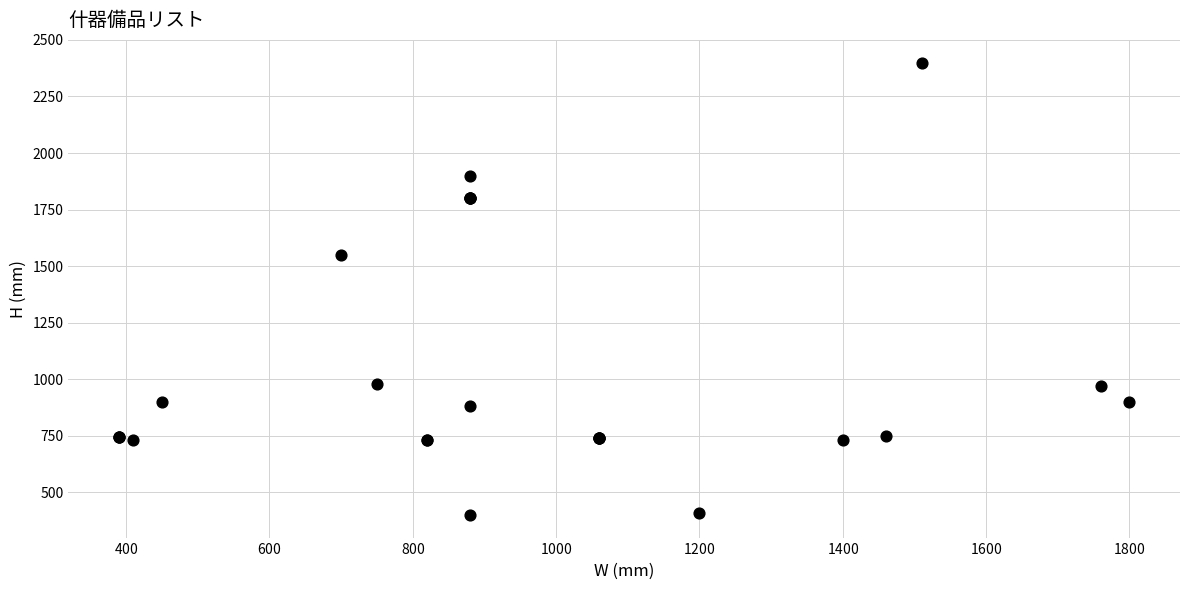

What Y value in the scatter plot is closest to 1400?

1550